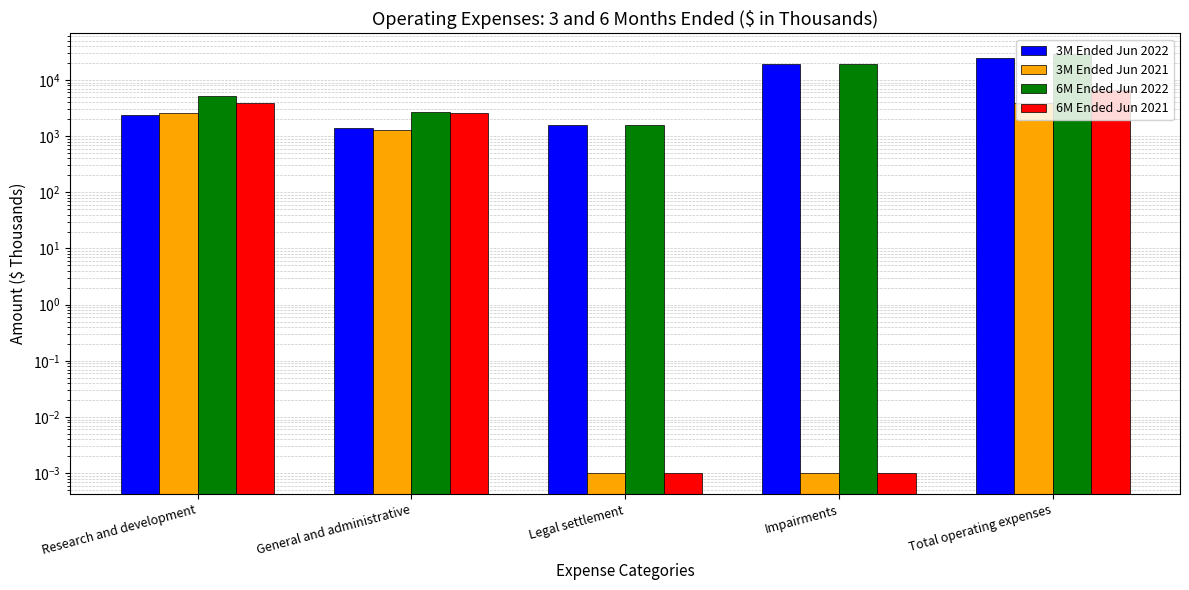

What is the maximum value for 6M Ended Jun 2022?

28633.0